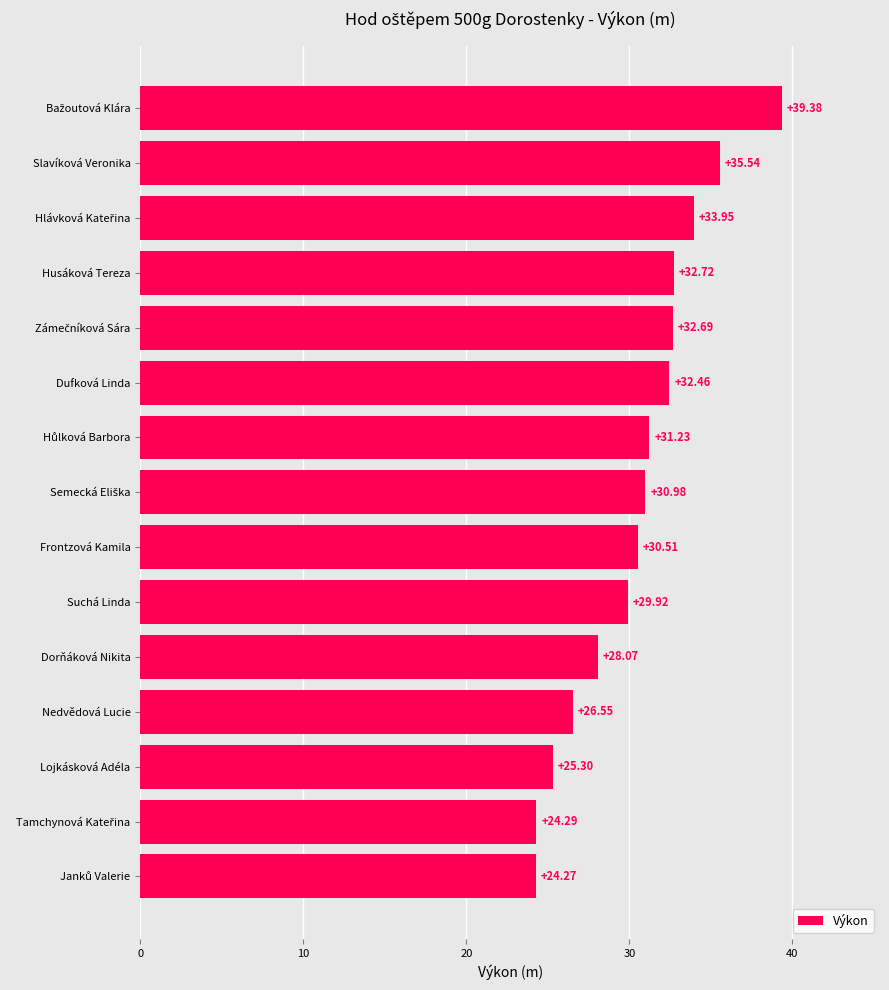

How many bars are there in total?

15